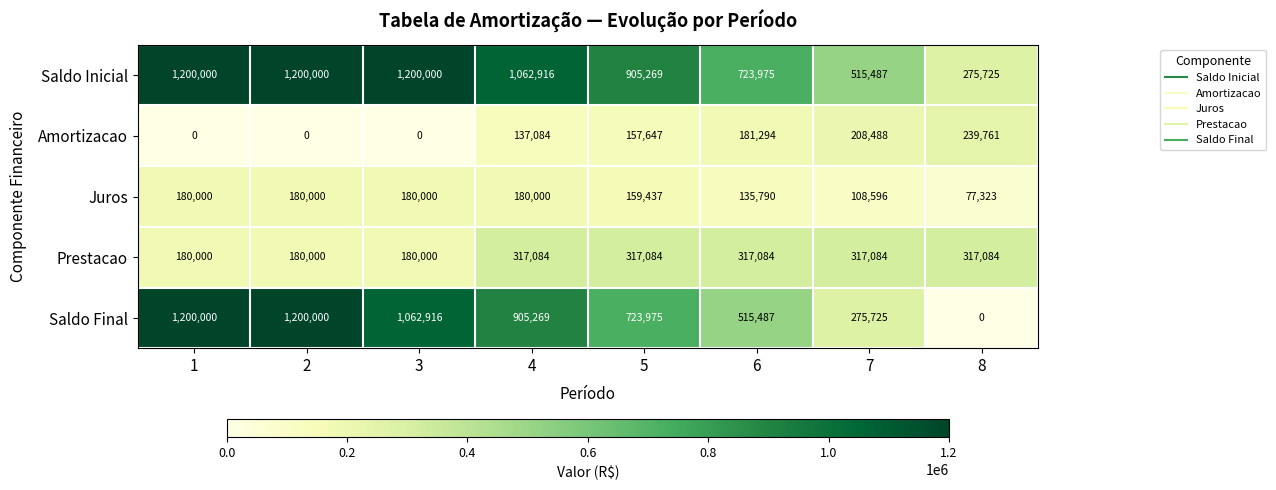

What is the difference between the maximum and minimum values in the Amortizacao series?

239761